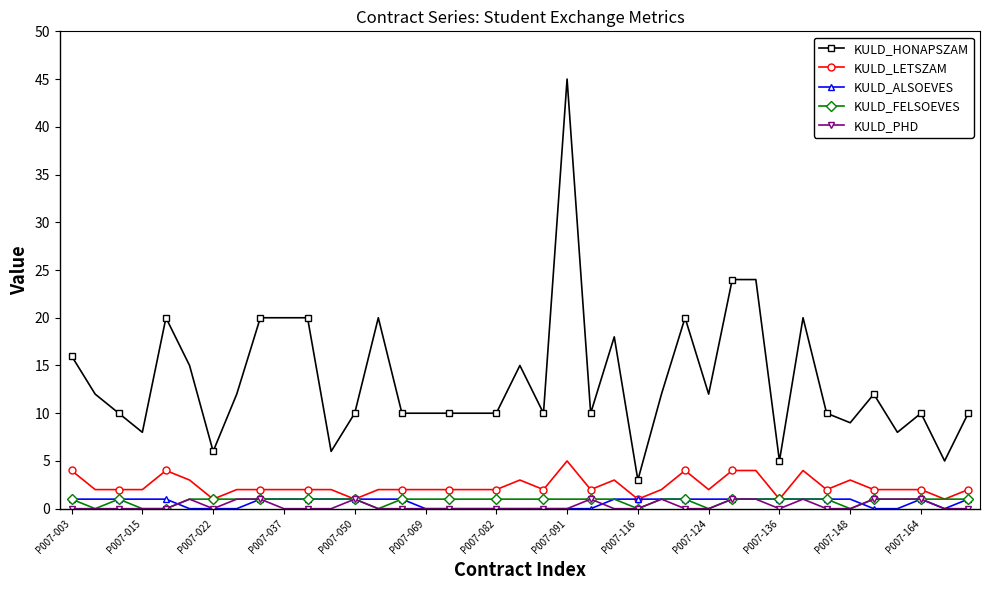

What is the value of the KULD_HONAPSZAM point at the 39th from the left?

10